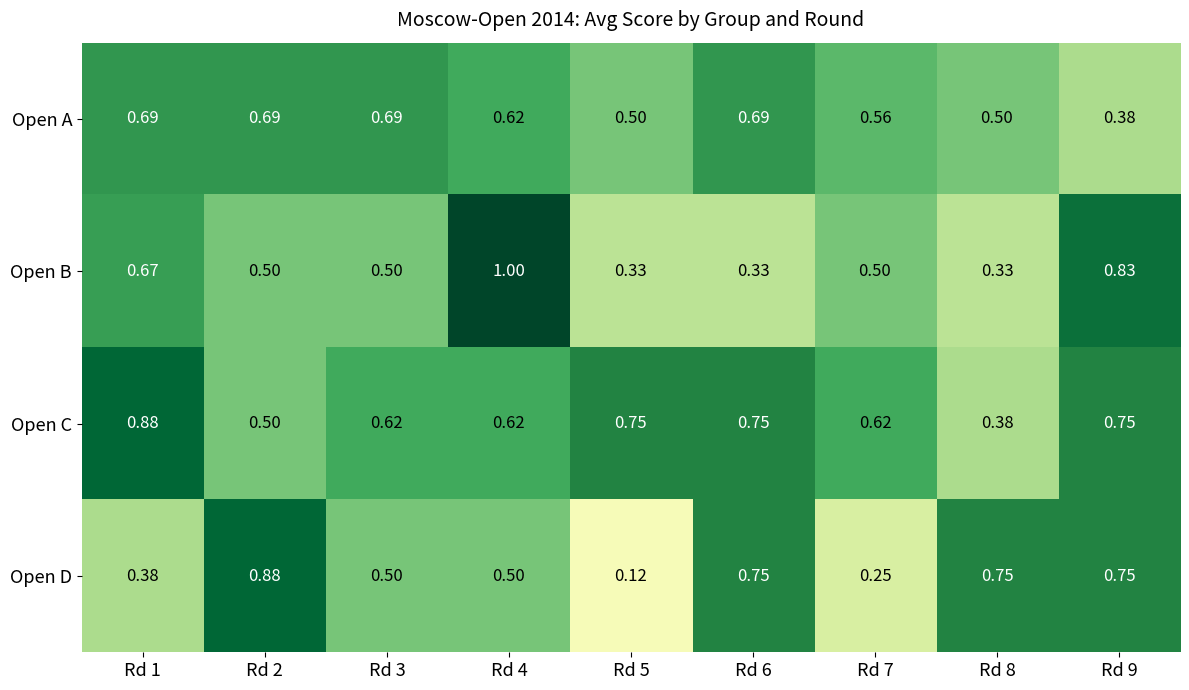

Rank the series at Rd 8 from highest to lowest value.

Open D, Open A, Open C, Open B